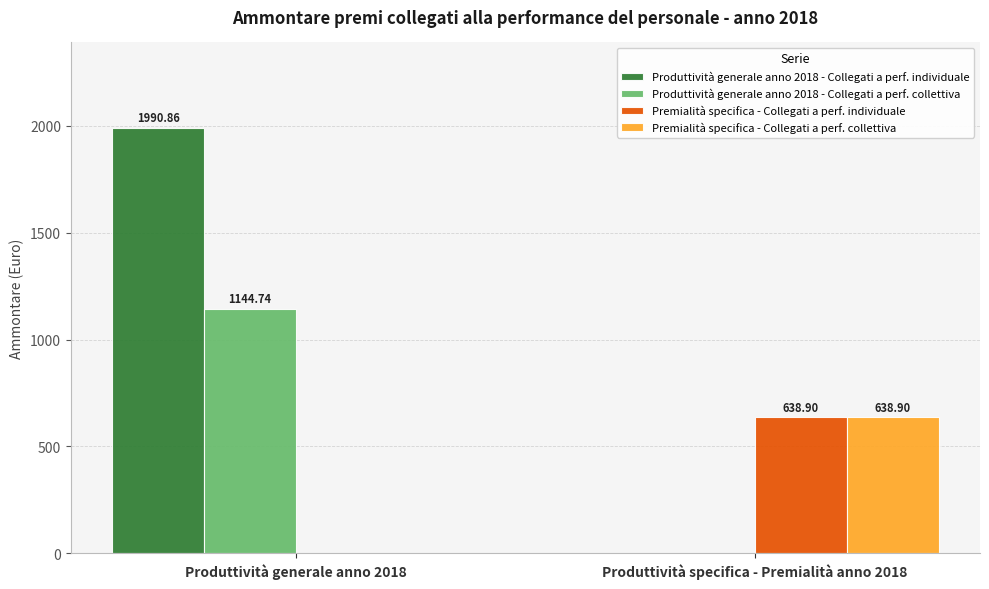

Reading left to right, transcribe all the data shown in this chart.

Produttività generale anno 2018 - Collegati a perf. individuale: 1990.9	0.0
Produttività generale anno 2018 - Collegati a perf. collettiva: 1144.7	0.0
Premialità specifica - Collegati a perf. individuale: 0.0	638.9
Premialità specifica - Collegati a perf. collettiva: 0.0	638.9